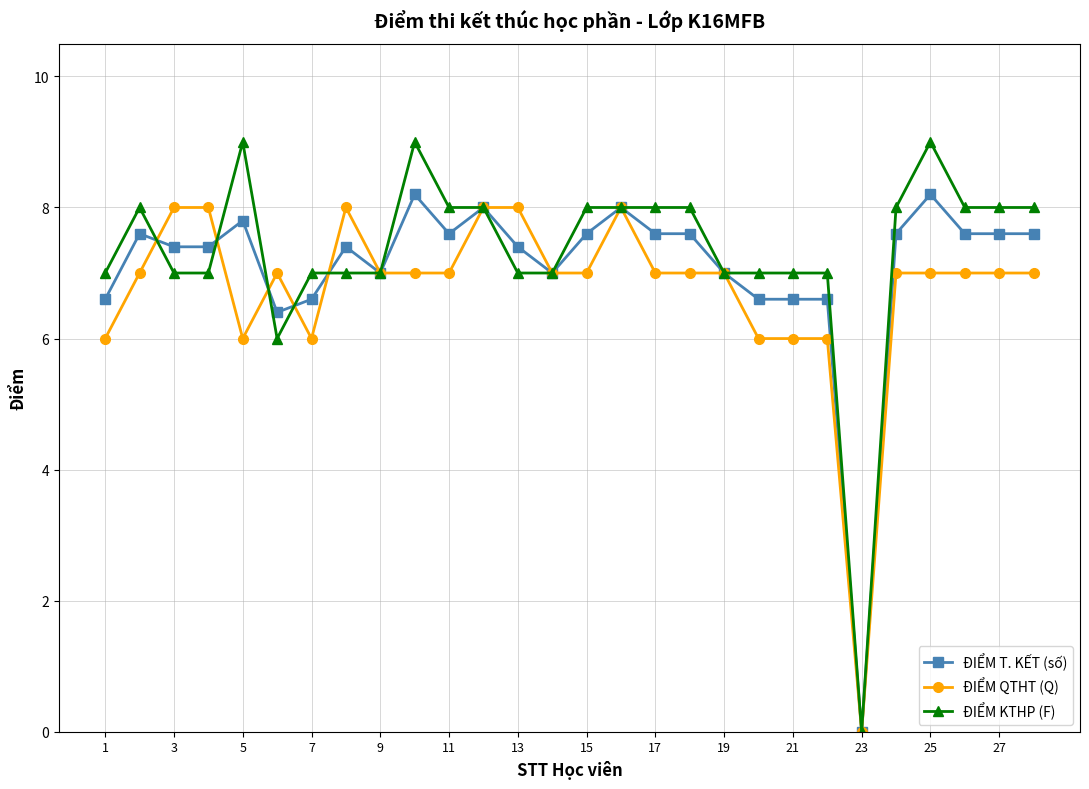

How many distinct data groups are displayed?

3